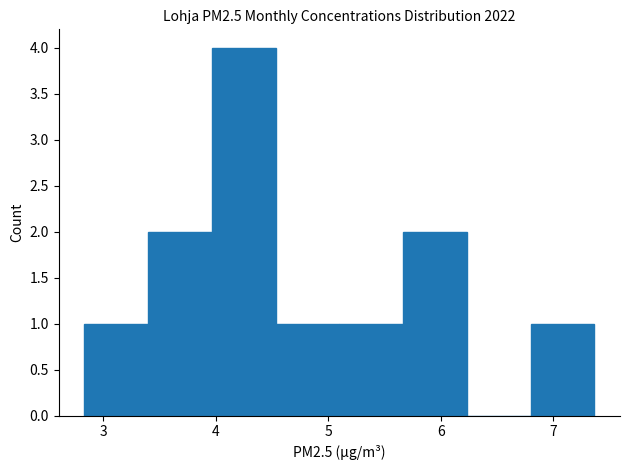

Which range on the x-axis has the tallest bar?

4.0 to 4.5